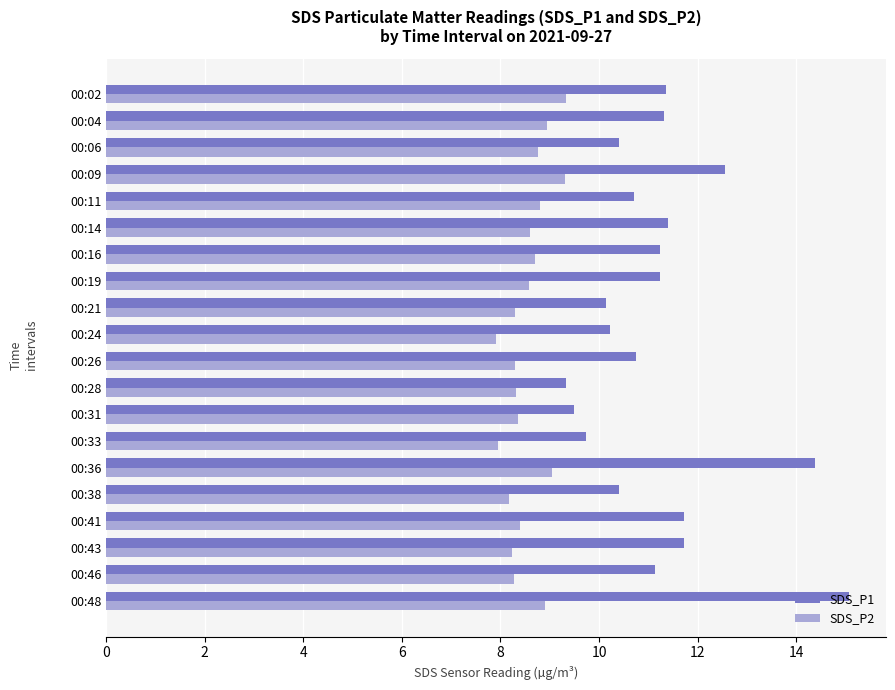

What is the minimum value shown in the chart?

7.9